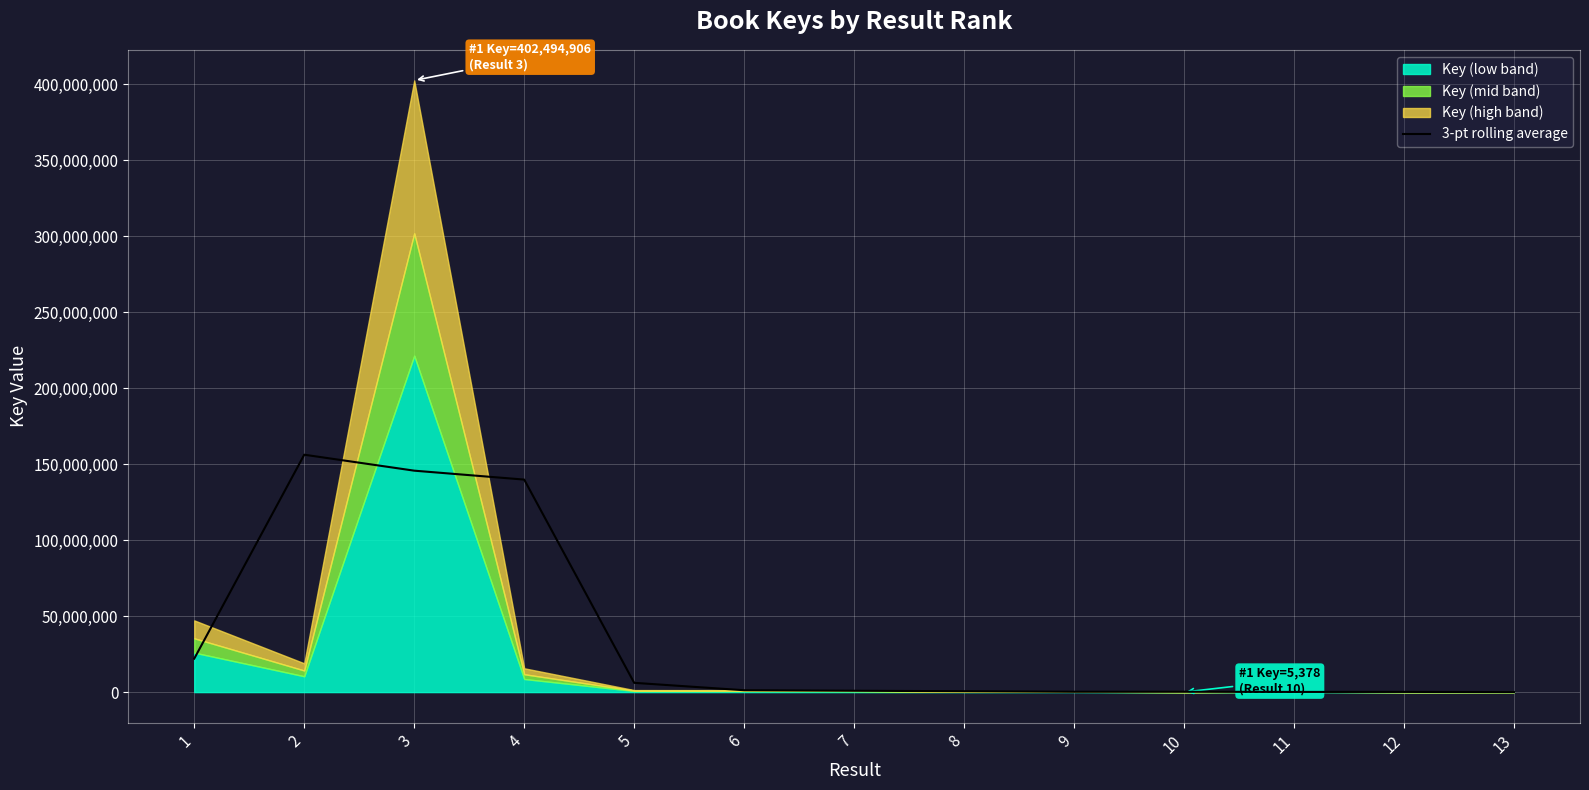

The chart shows a value of 1226693.3 at 6. True or false?

True